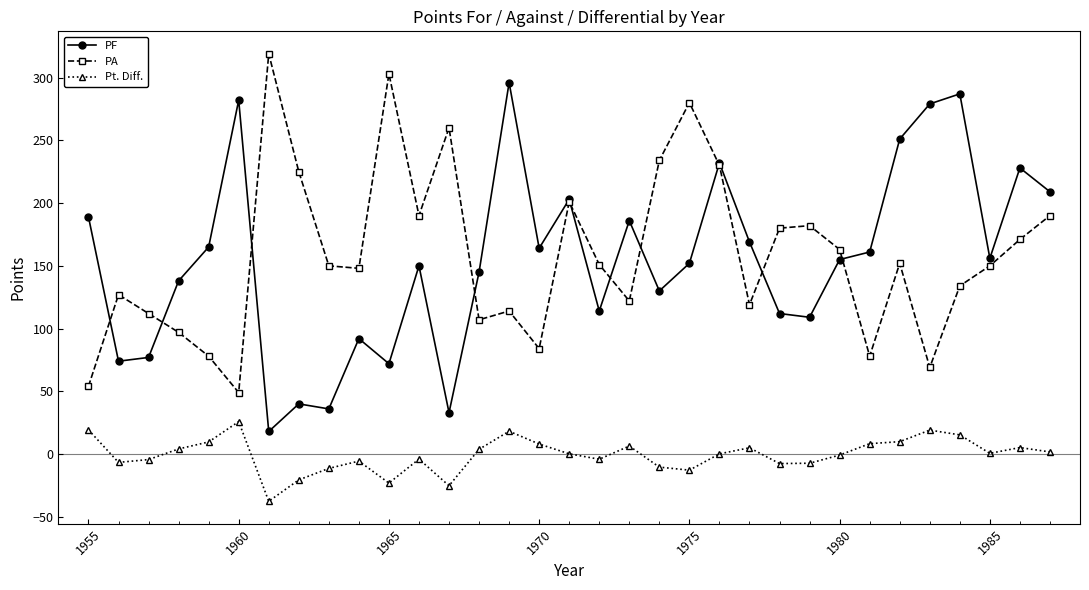

What is the value of the PA point at the 16th from the left?

84.0